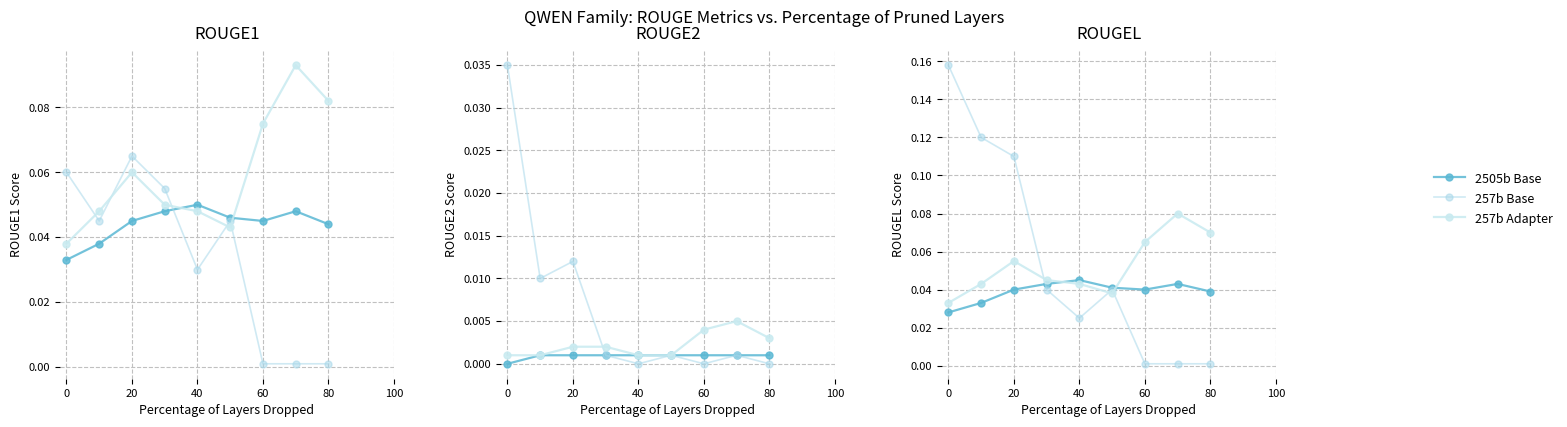

What is the difference between the highest and lowest values at 0?

0.1